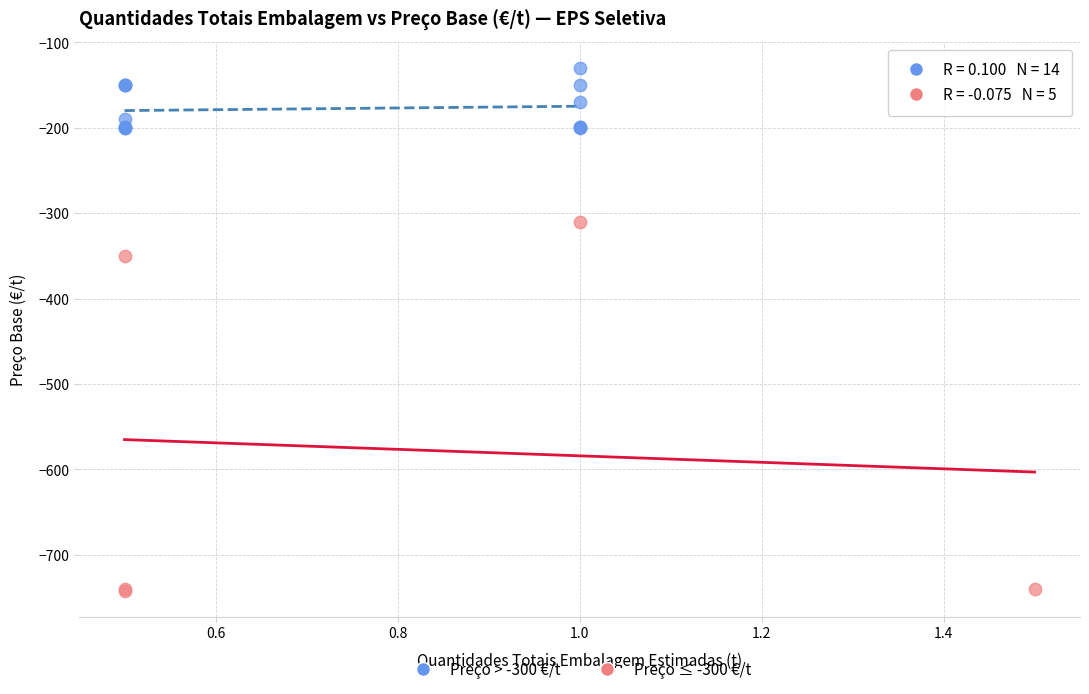

Which series contains the highest Y value?

Preço > -300 €/t